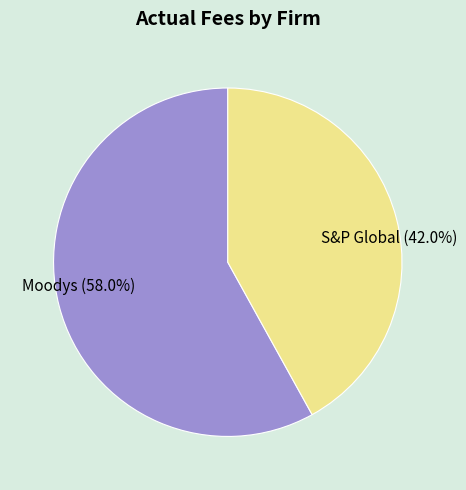

Combined, what portion of the pie is Moodys and S&P Global?

100.0%